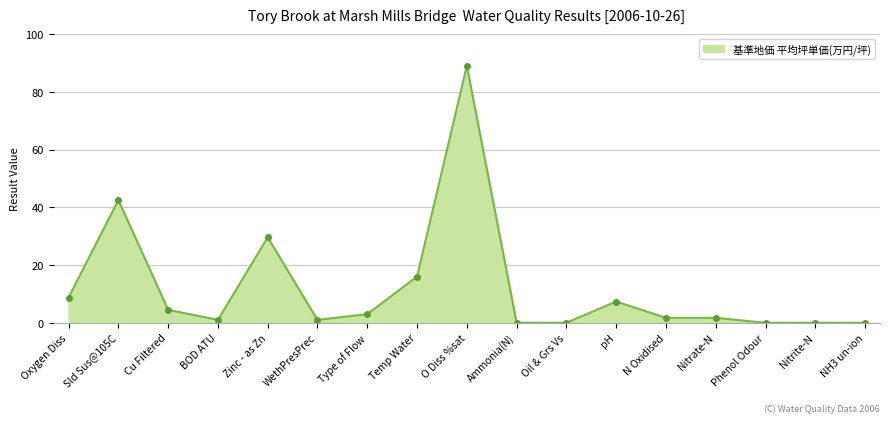

Which has a higher value, O Diss %sat or Temp Water?

O Diss %sat